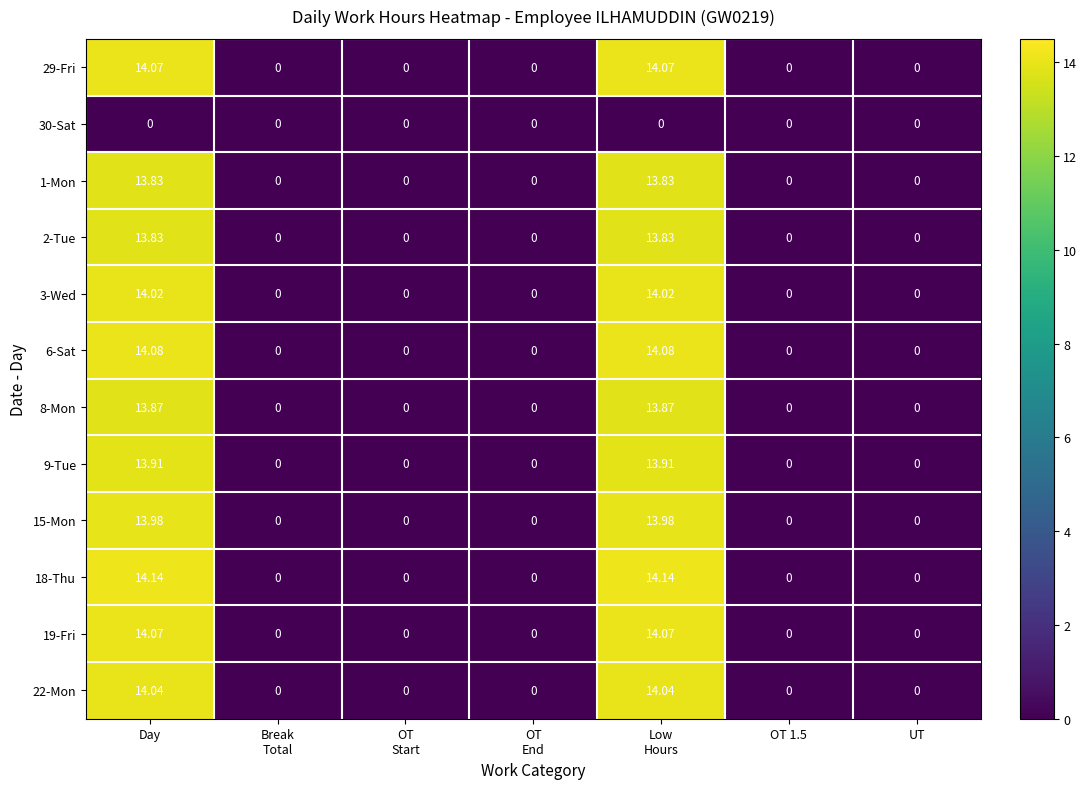

Which series has the largest total across all categories?

18-Thu